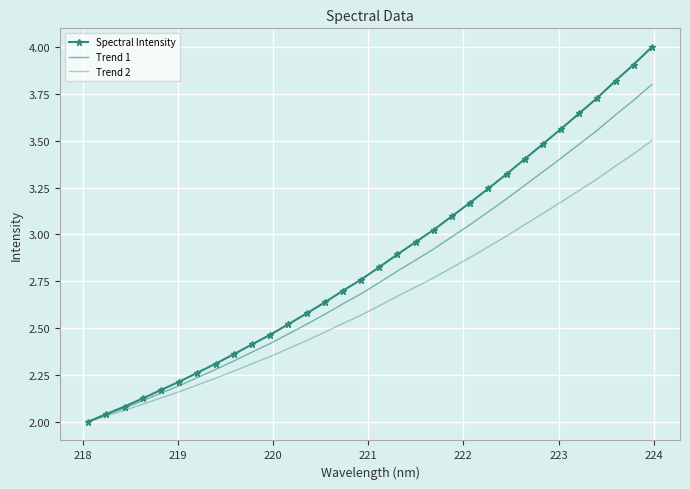

True or false: Trend 1 and Trend 2 cross at least once.

False